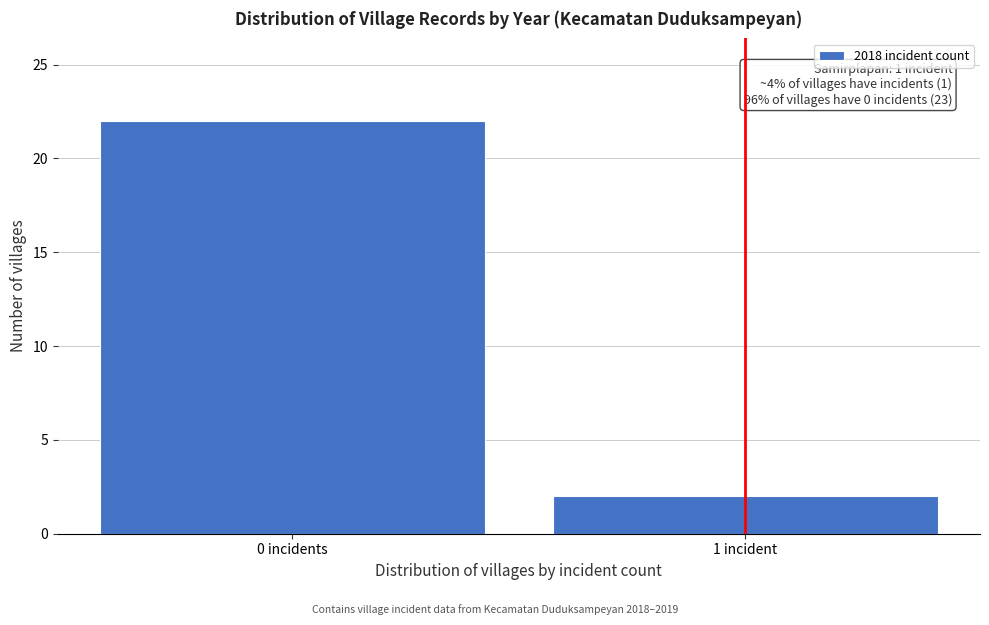

Reading left to right, transcribe all the data shown in this chart.

0 incidents=22	1 incident=2